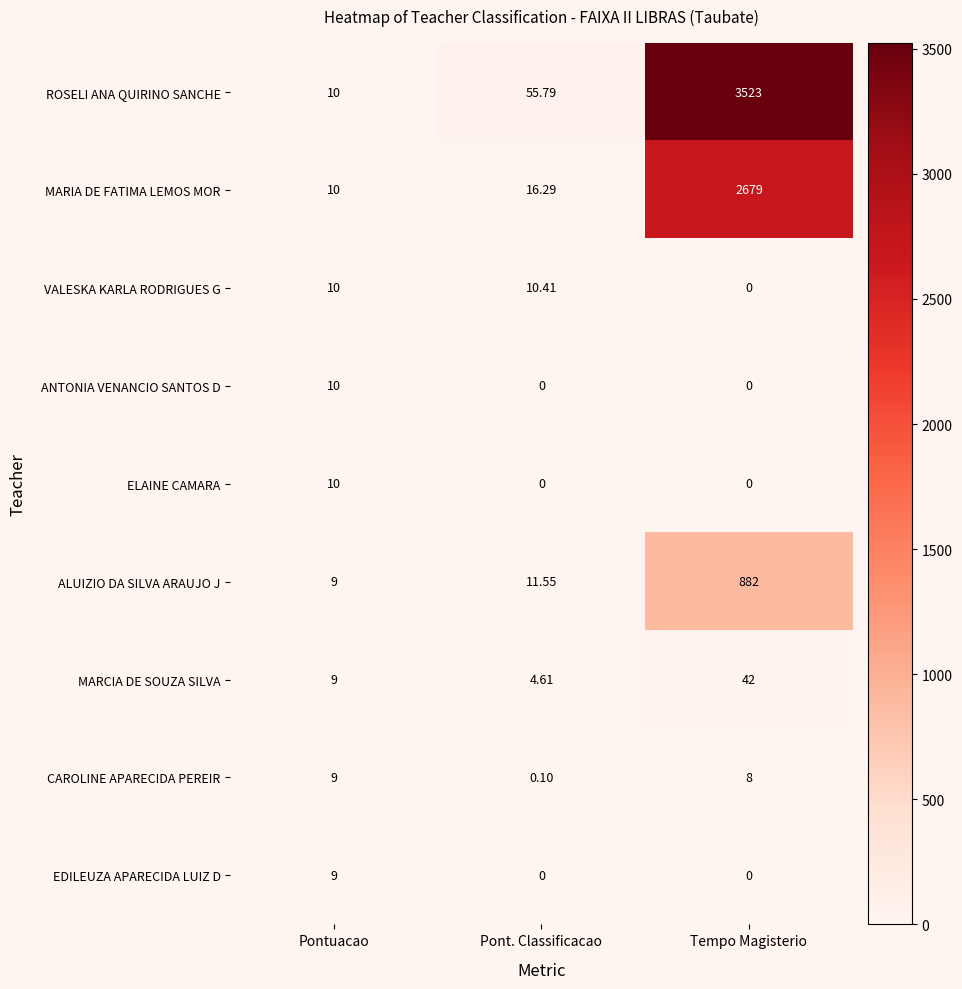

Where does the ROSELI ANA QUIRINO SANCHE series first go above 55?

Pont. Classificacao